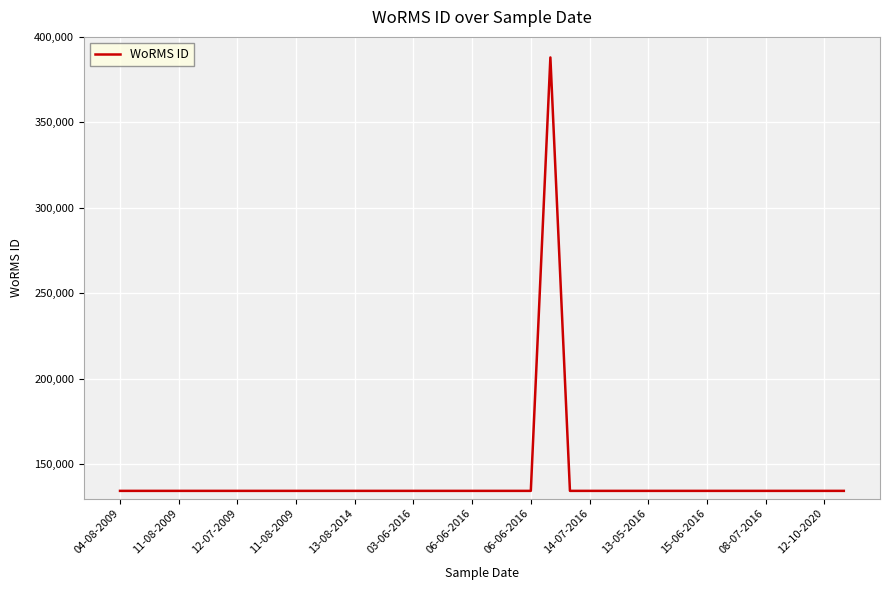

What is the smallest value displayed?

134529